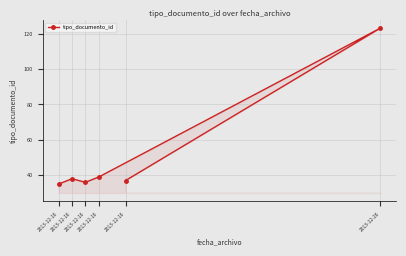

The value at 2013-12-16 is 13. True or false?

False